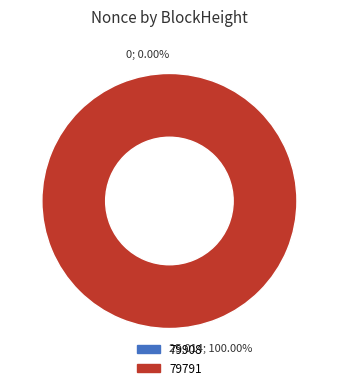

Which category has the biggest portion of the pie?

79791